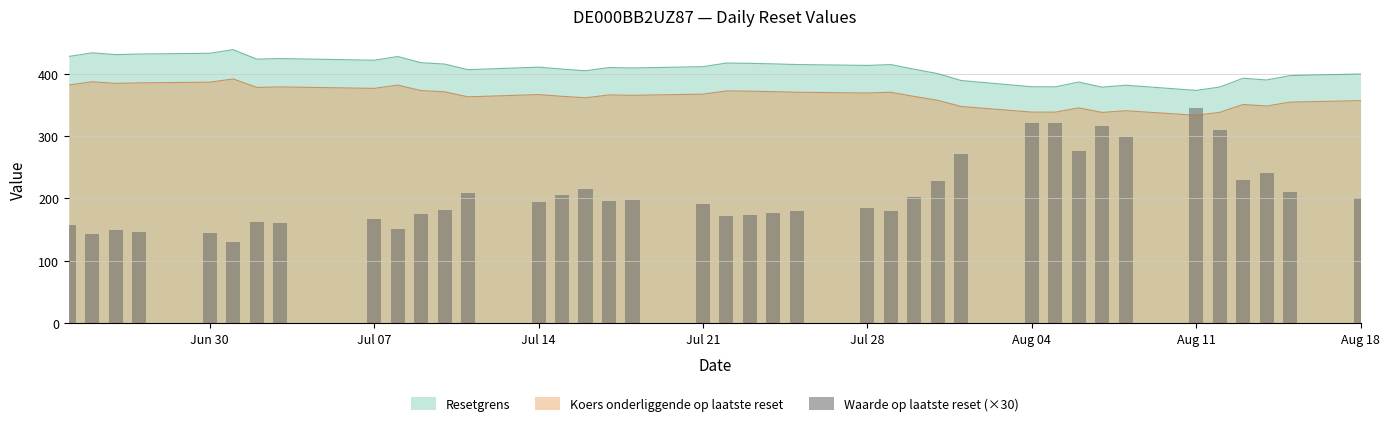

True or false: Resetgrens and Koers onderliggende op laatste reset cross at least once.

False